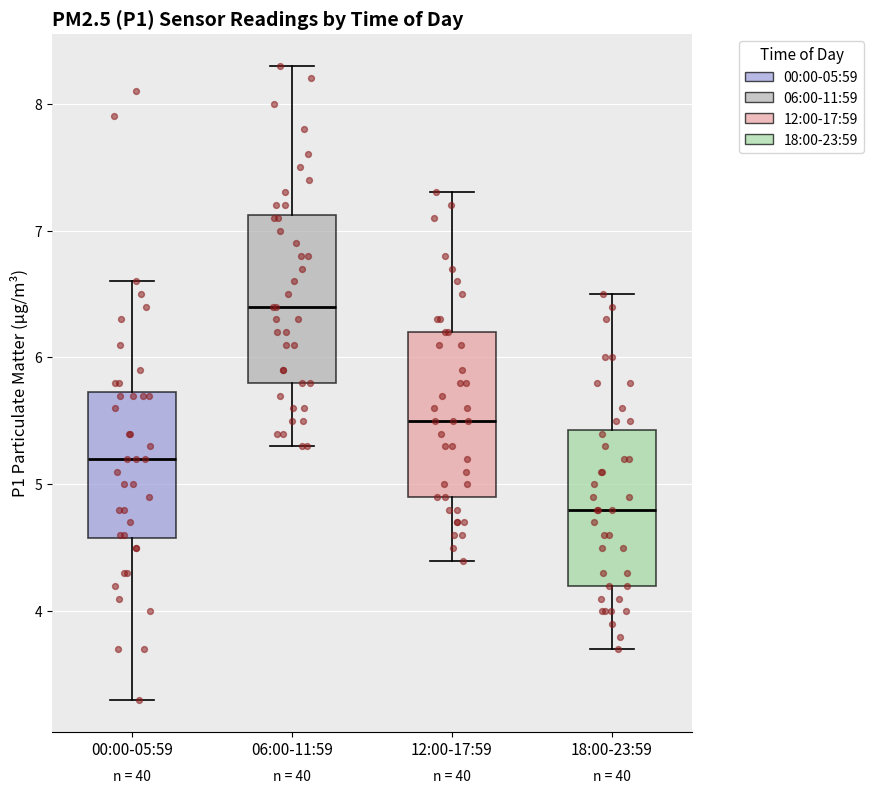

Reading left to right, transcribe this box plot: for each box, give where its median line is, the range the box spans, and where its two whiskers end, as read against the y-axis. The values are not printed on the chart, so give them approximately, as read against the axis.

00:00-05:59: median 5.2, box 4.6 to 5.7, whiskers 3.3 to 6.6
06:00-11:59: median 6.4, box 5.8 to 7.1, whiskers 5.3 to 8.3
12:00-17:59: median 5.5, box 4.9 to 6.2, whiskers 4.4 to 7.3
18:00-23:59: median 4.8, box 4.2 to 5.4, whiskers 3.7 to 6.5